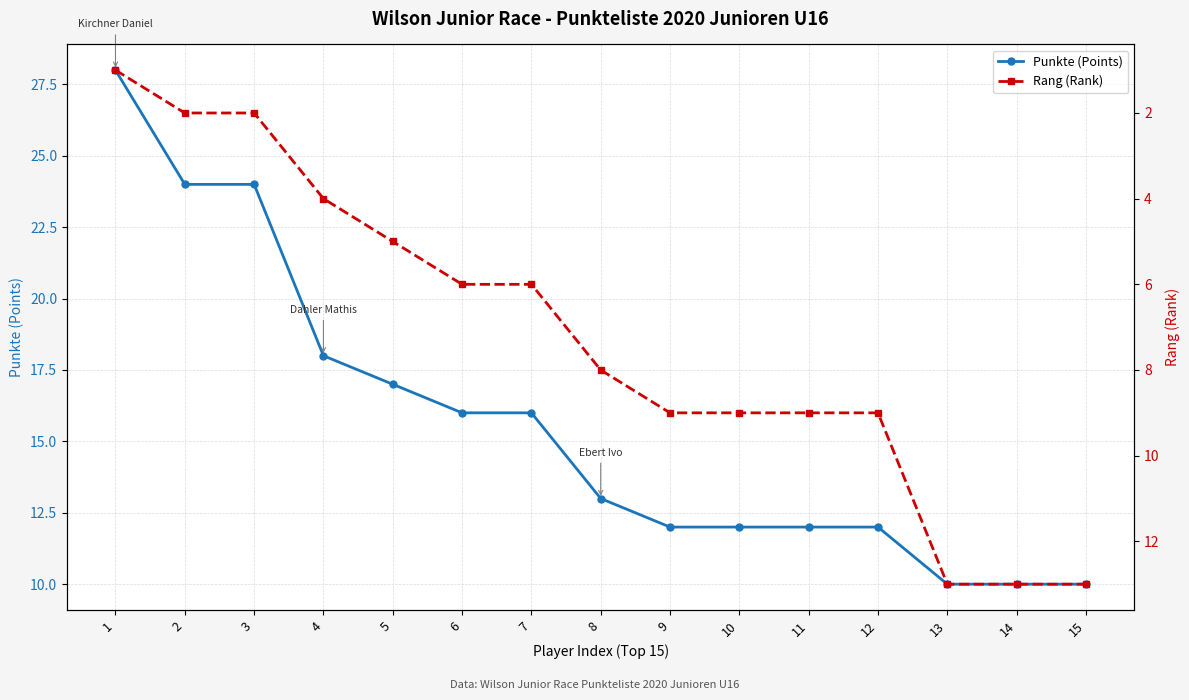

True or false: Rang (Rank) has more than 2 interior local peaks.

False